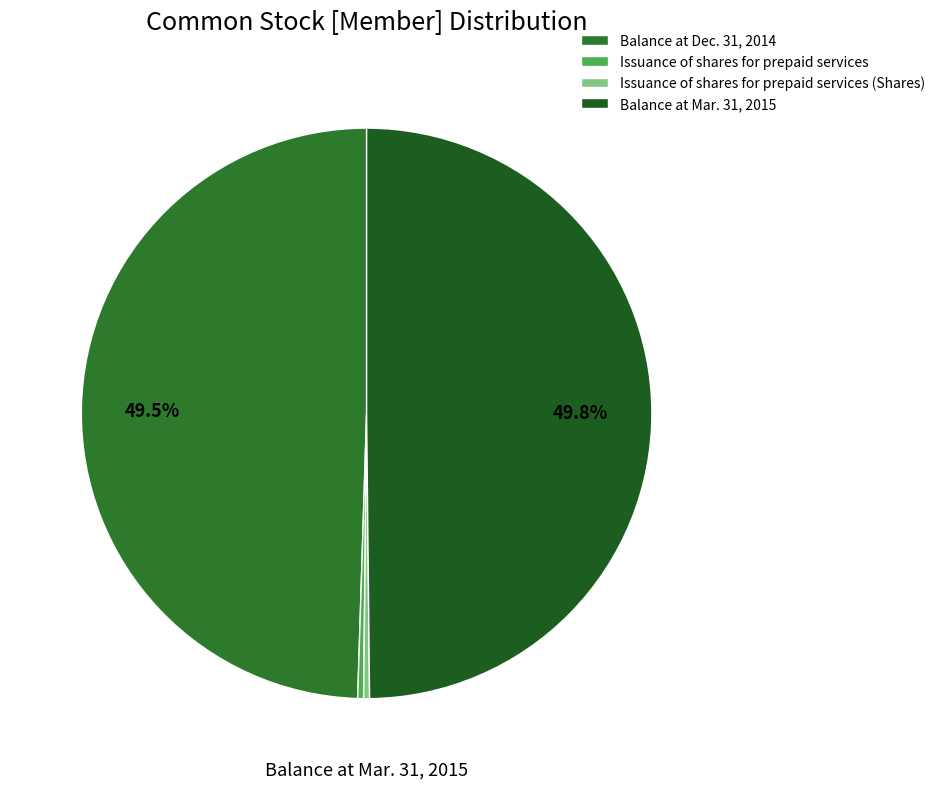

Which has a higher value, Issuance of shares for prepaid services or Balance at Dec. 31, 2014?

Balance at Dec. 31, 2014